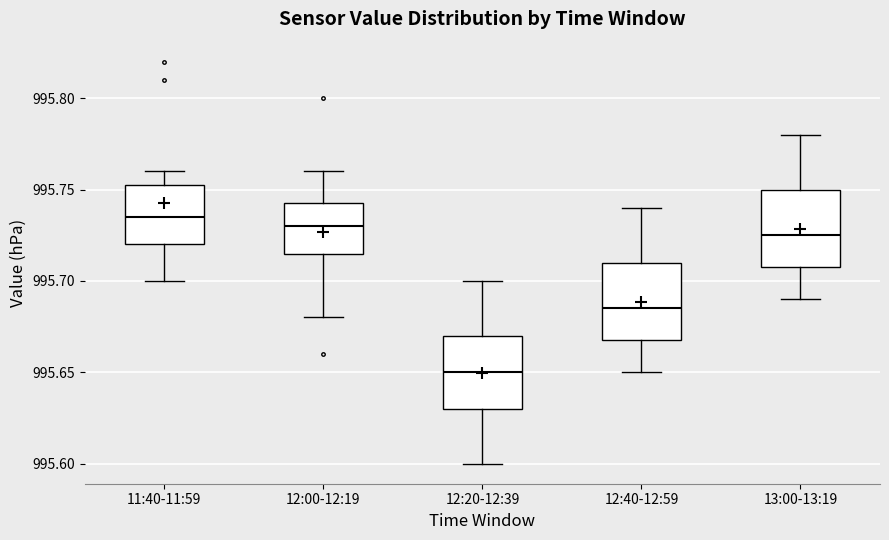

Reading left to right, transcribe this box plot: for each box, give where its median line is, the range the box spans, and where its two whiskers end, as read against the y-axis. The values are not printed on the chart, so give them approximately, as read against the axis.

11:40-11:59: median 995.735, box 995.720 to 995.755, whiskers 995.700 to 995.760
12:00-12:19: median 995.730, box 995.715 to 995.745, whiskers 995.680 to 995.760
12:20-12:39: median 995.650, box 995.630 to 995.670, whiskers 995.600 to 995.700
12:40-12:59: median 995.685, box 995.670 to 995.710, whiskers 995.650 to 995.740
13:00-13:19: median 995.725, box 995.710 to 995.750, whiskers 995.690 to 995.780